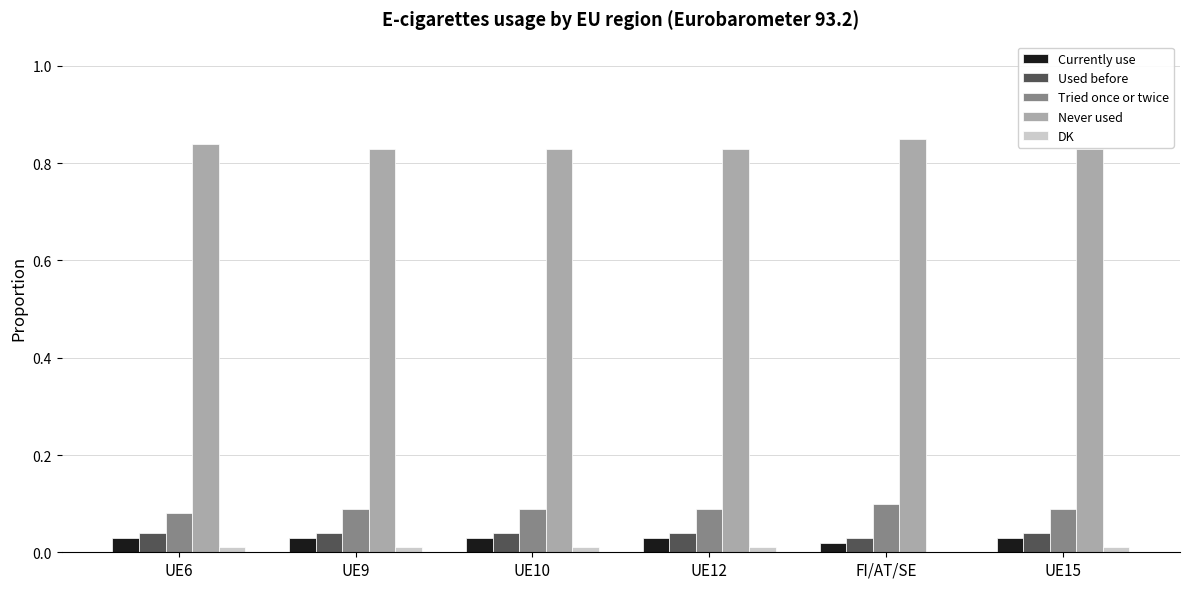

How many groups of bars are there?

6